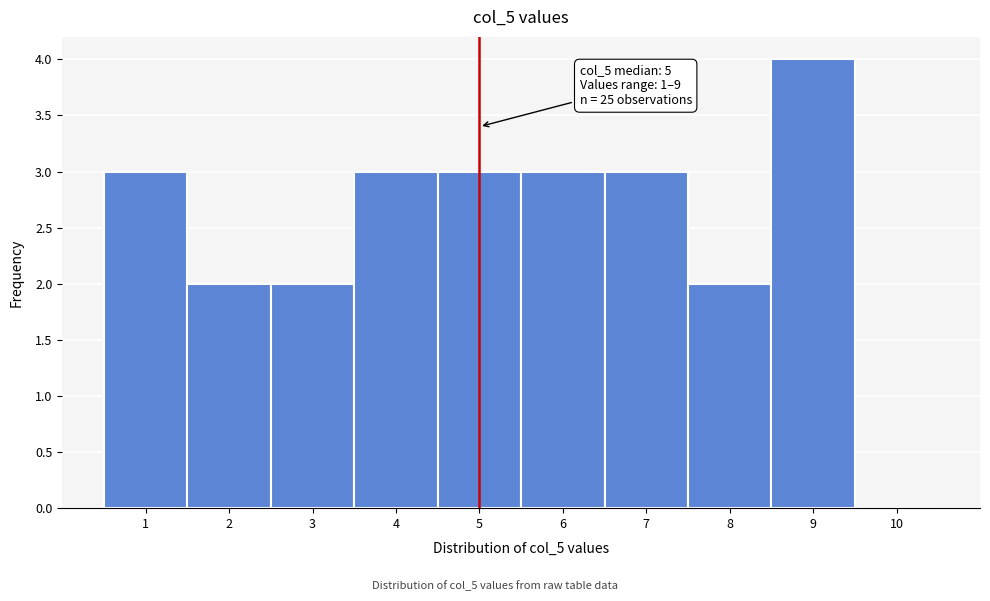

Over which range of the x-axis is the bar tallest?

8.5 to 9.5